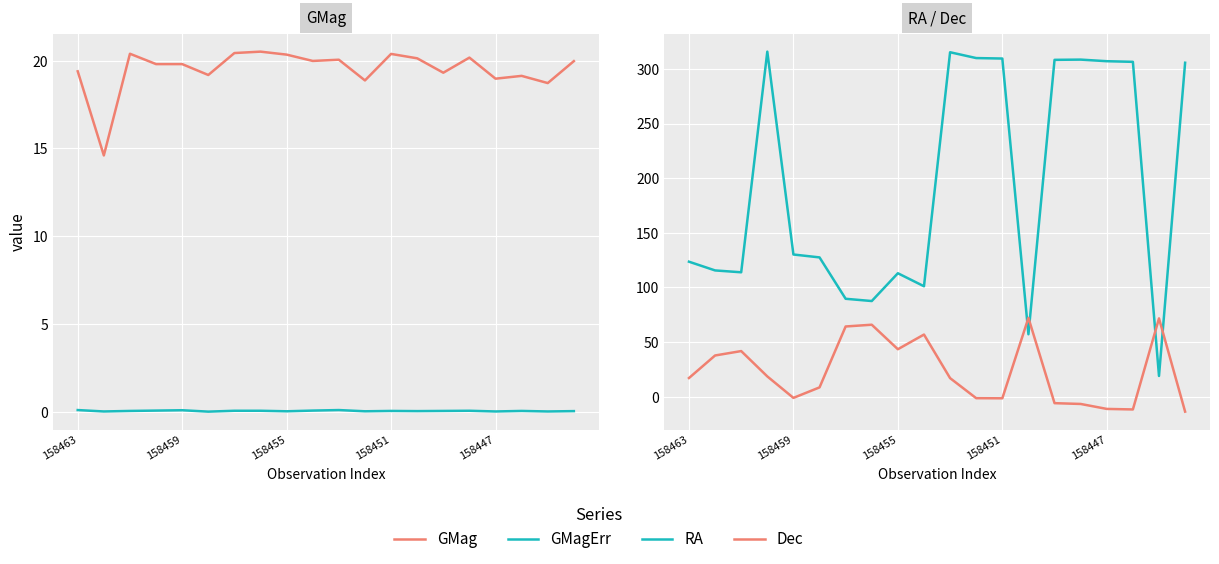

What is the sum of all Dec values?

463.6